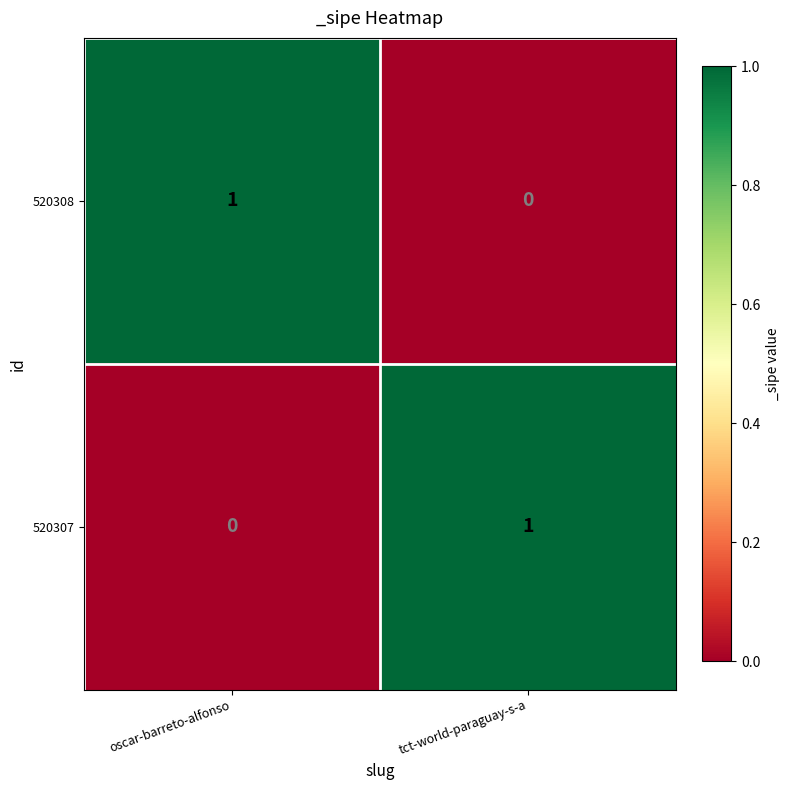

At which label is 520308 closest to 0?

tct-world-paraguay-s-a